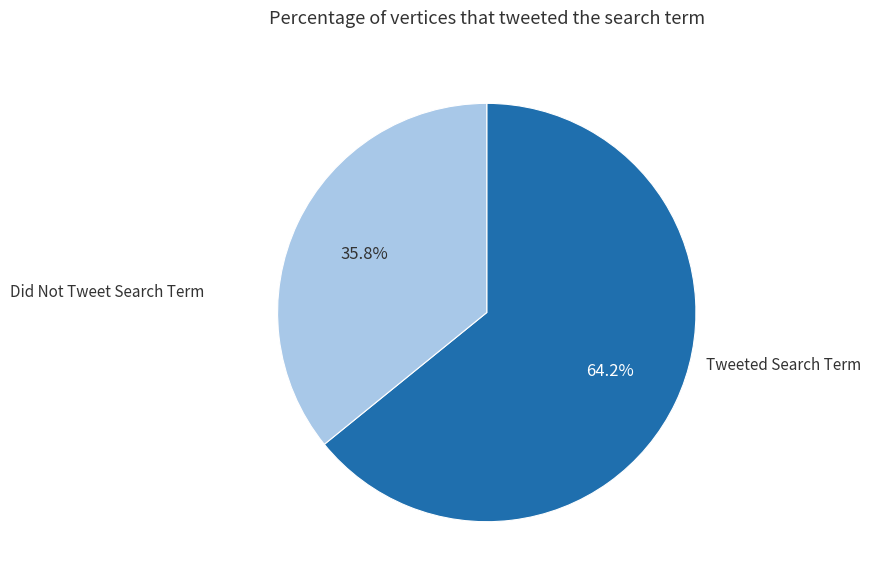

To the nearest percent, what is the average slice percentage?

50%